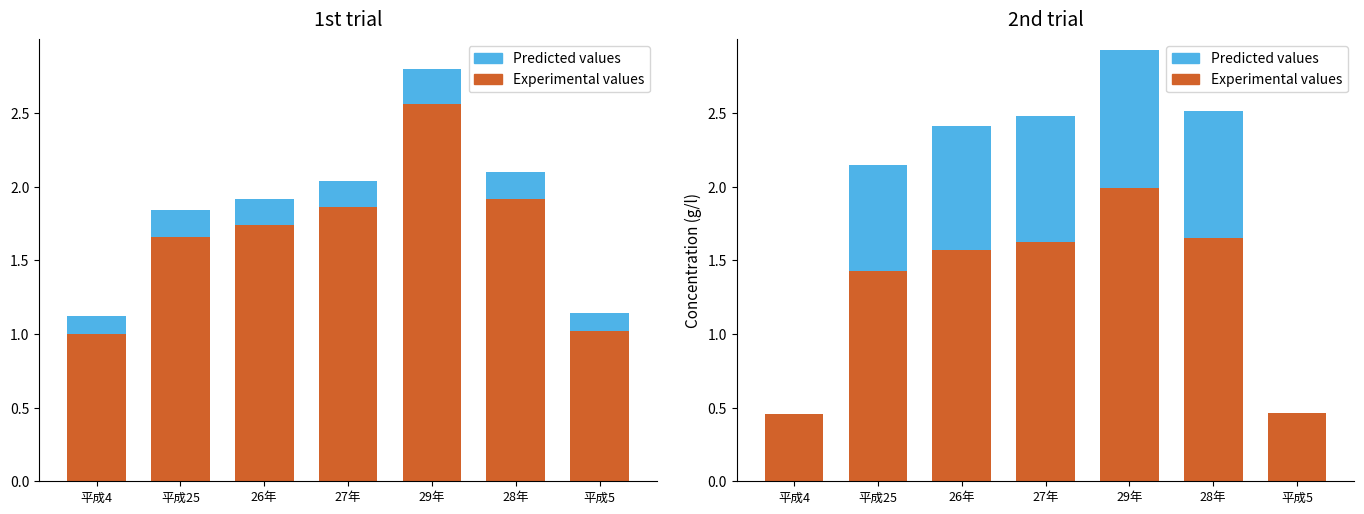

Between 26年 and 平成5, which series saw the biggest shift?

Experimental values